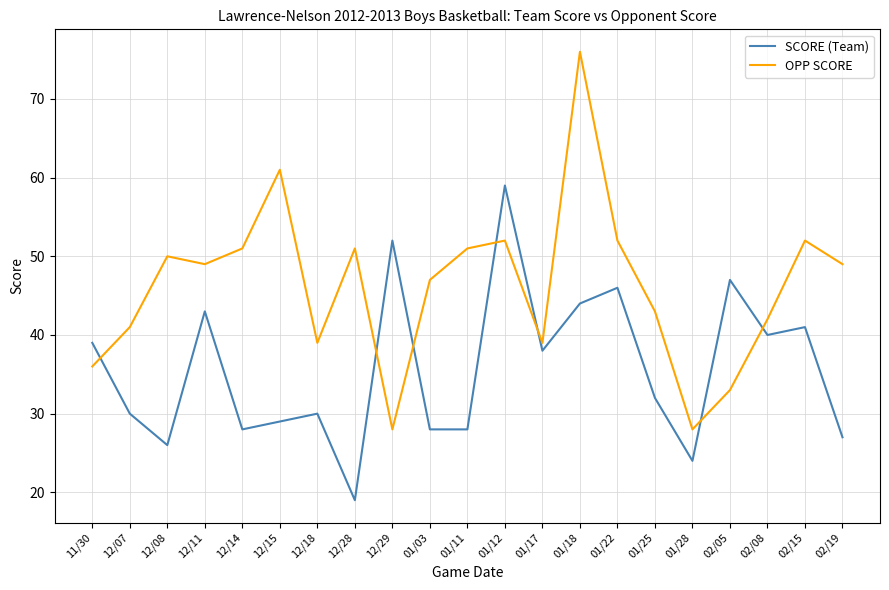

What is the difference between the highest and lowest values at 01/11?

23